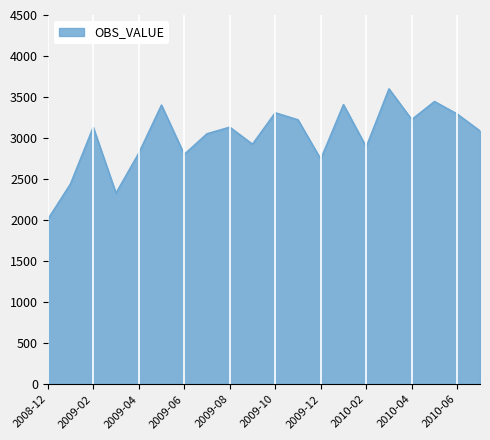

What is the difference between the maximum and minimum values?

1592